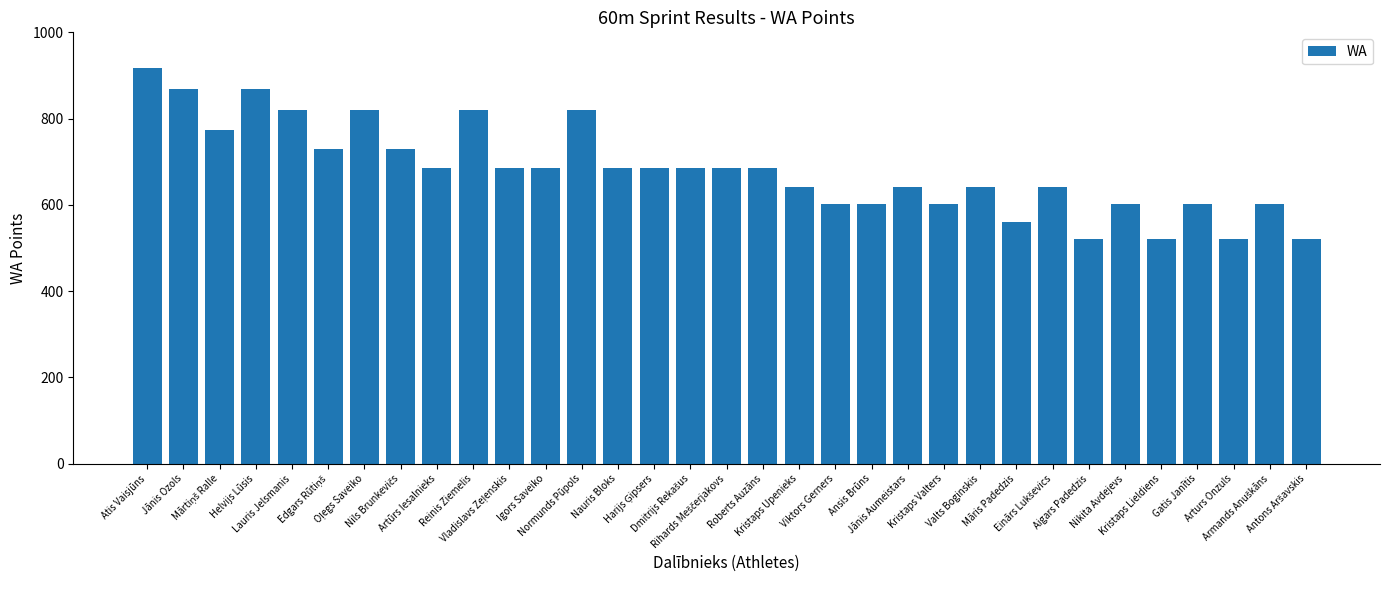

What is the maximum value shown in the chart?

918